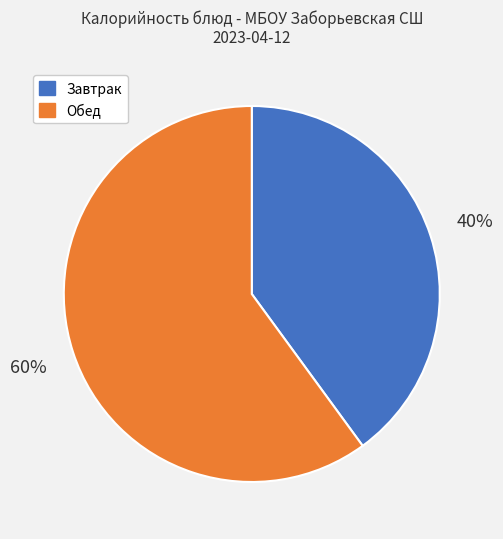

Is there a majority slice in this chart?

Yes